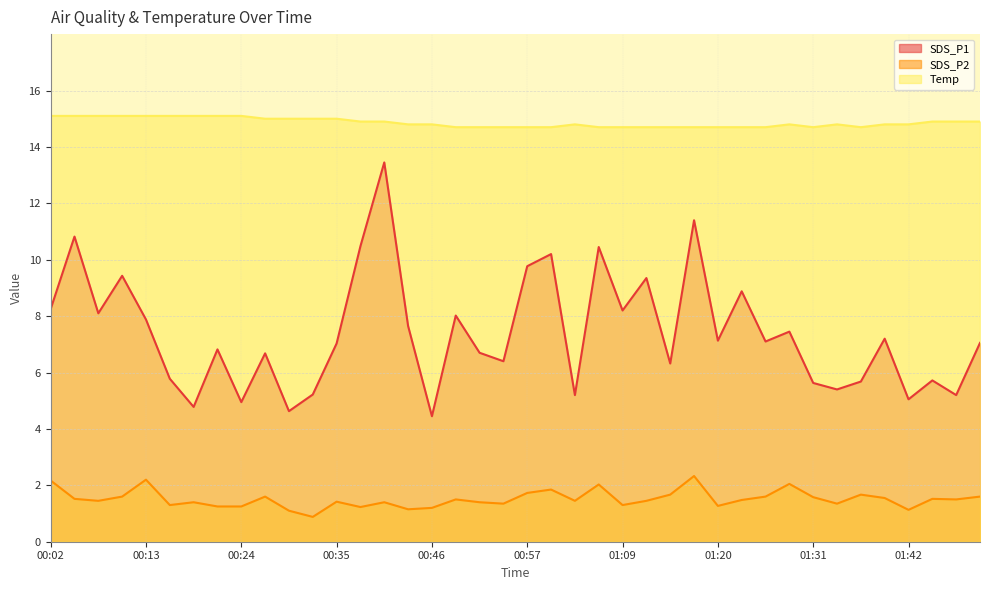

How many lines are shown in the chart?

3